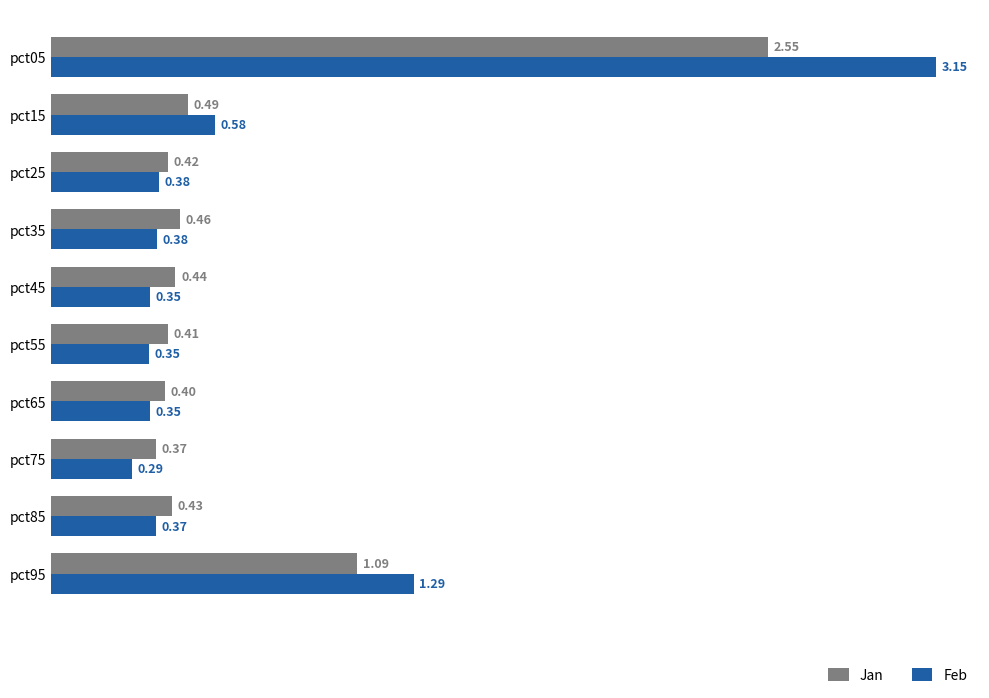

What is the difference between the maximum and second lowest values in the Feb series?

2.8